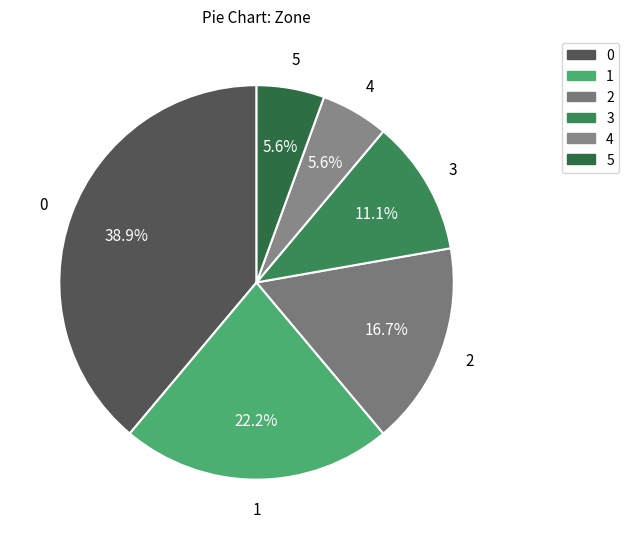

Which has a higher value, 2 or 4?

2